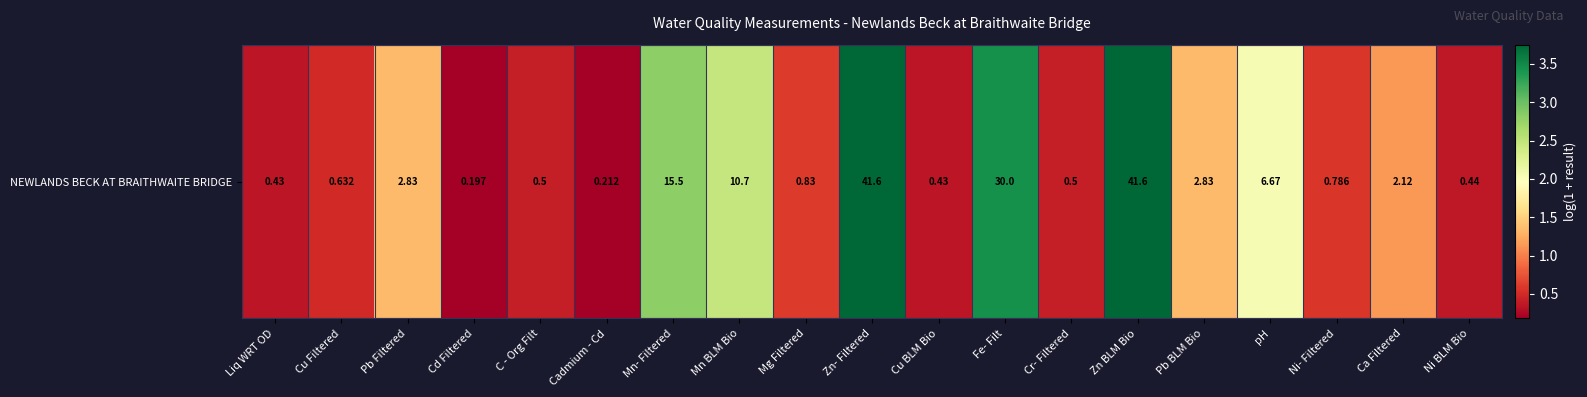

Rank the categories by value from lowest to highest.

Cd Filtered, Cadmium - Cd, Liq WRT OD, Cu BLM Bio, Ni BLM Bio, C - Org Filt, Cr- Filtered, Cu Filtered, Ni- Filtered, Mg Filtered, Ca Filtered, Pb Filtered, Pb BLM Bio, pH, Mn BLM Bio, Mn- Filtered, Fe- Filt, Zn- Filtered, Zn BLM Bio